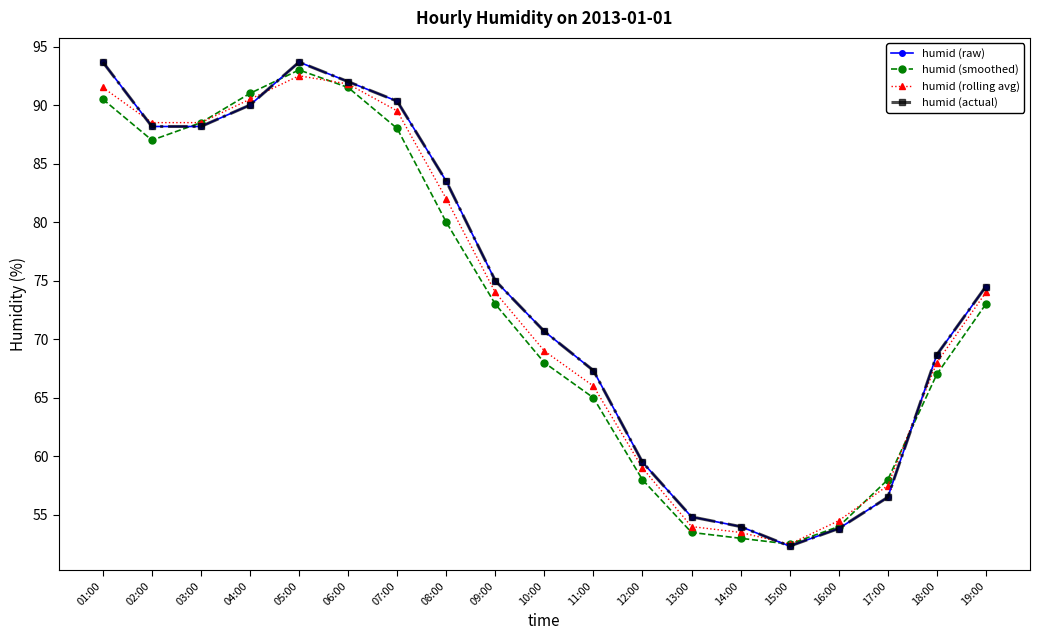

Does the chart have visible grid lines?

No